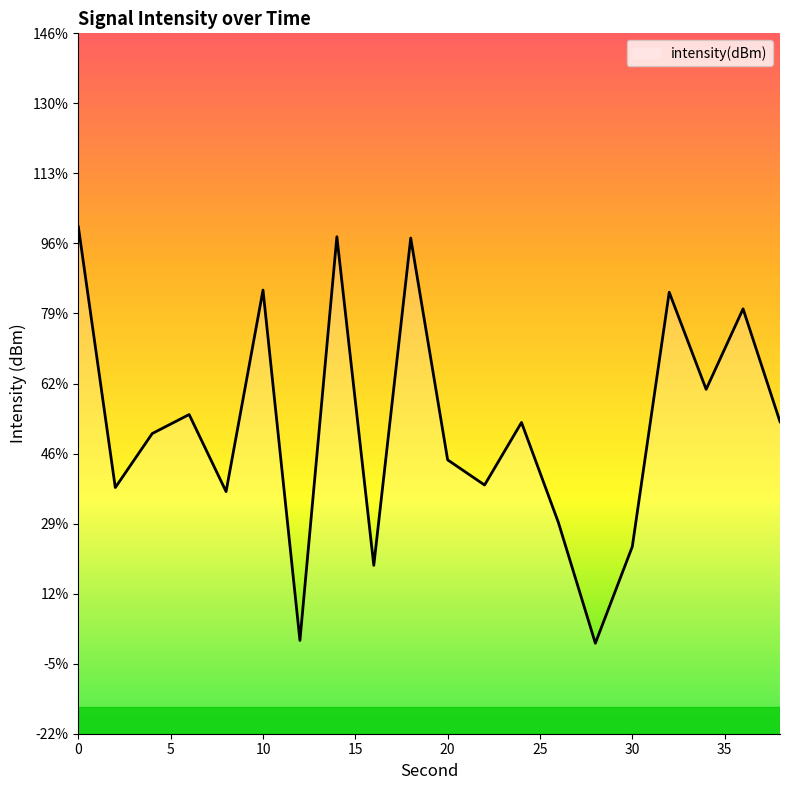

Rank the categories by value from highest to lowest.

0, 14, 18, 10, 32, 36, 34, 6, 38, 24, 4, 20, 22, 2, 8, 26, 30, 16, 12, 28